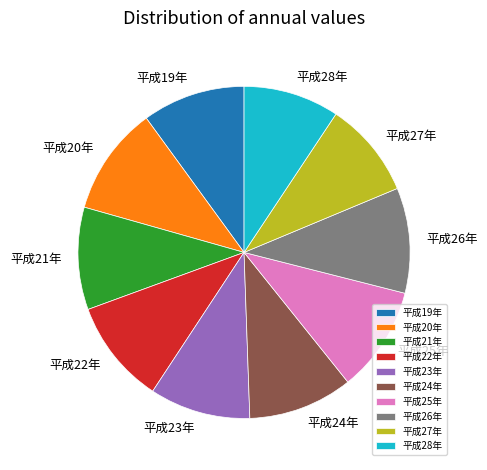

Is the sum of 平成21年 and 平成20年 greater than half?

No